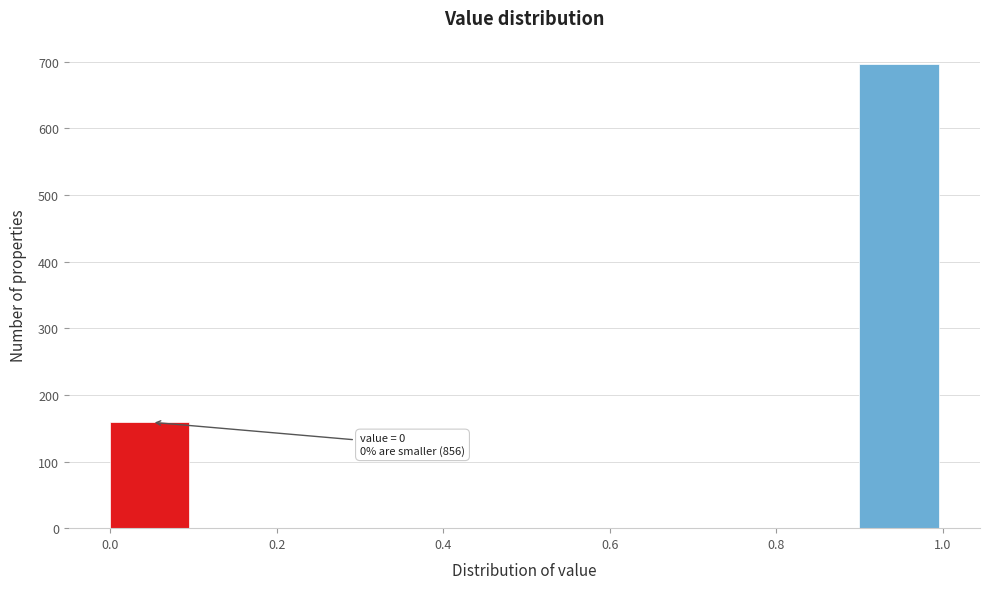

Over which range of the x-axis is the bar tallest?

0.9 to 1.0